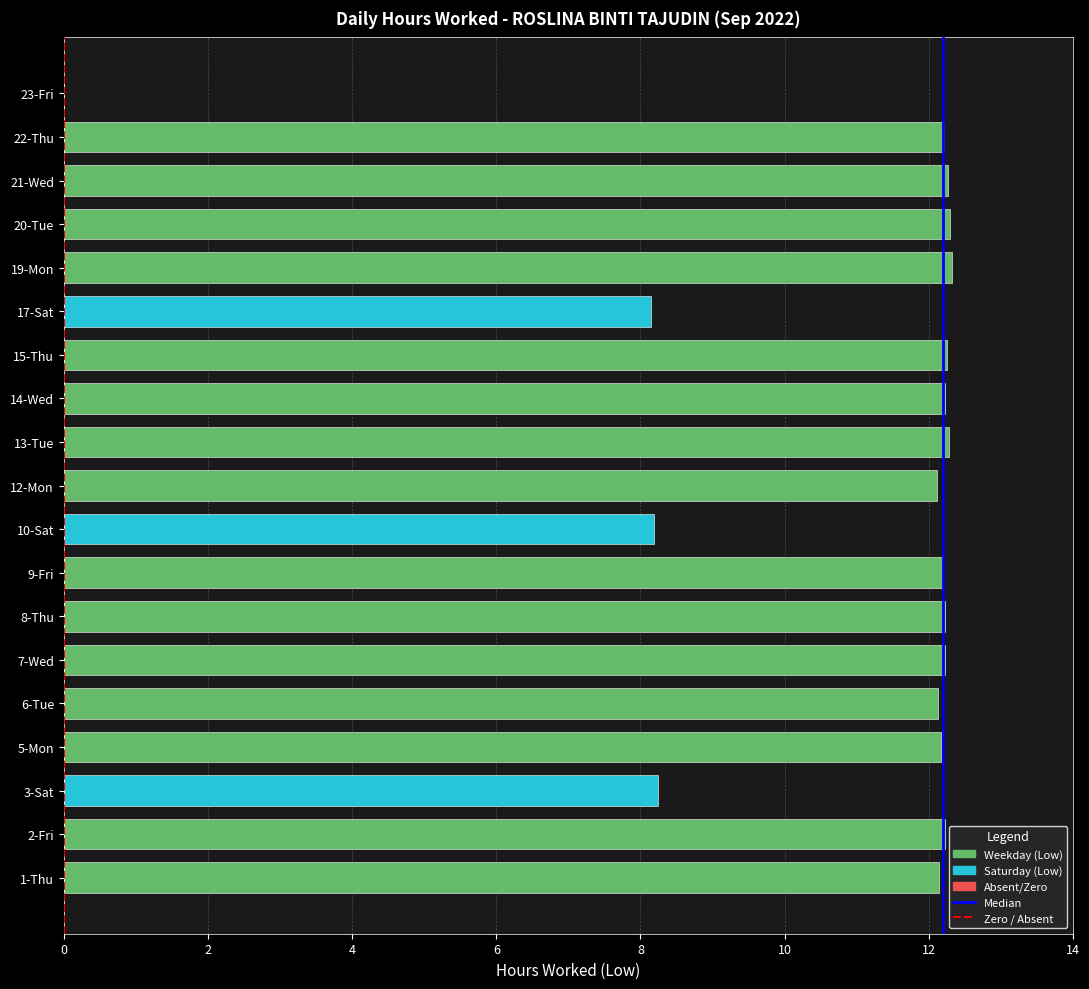

What is the approximate value at 8-Thu?

12.2